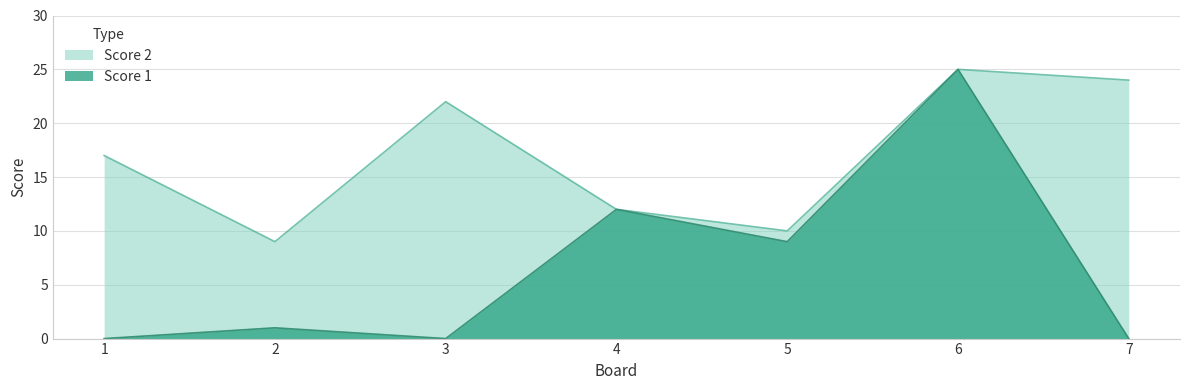

Does the chart display data point markers on the line(s)?

No